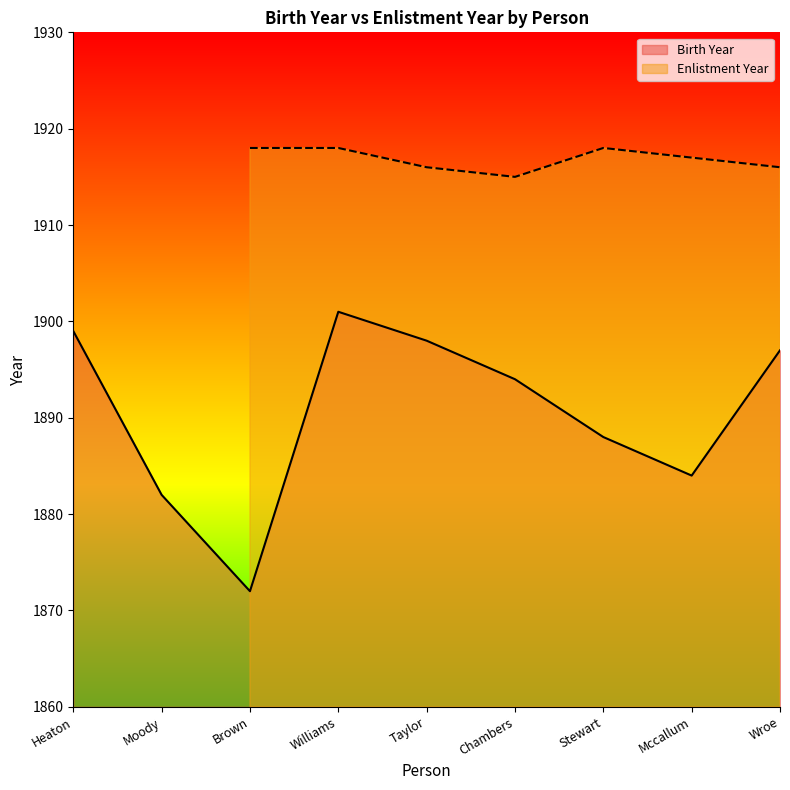

List the labels in order of value, smallest first.

Brown, Moody, Mccallum, Stewart, Chambers, Wroe, Taylor, Heaton, Williams